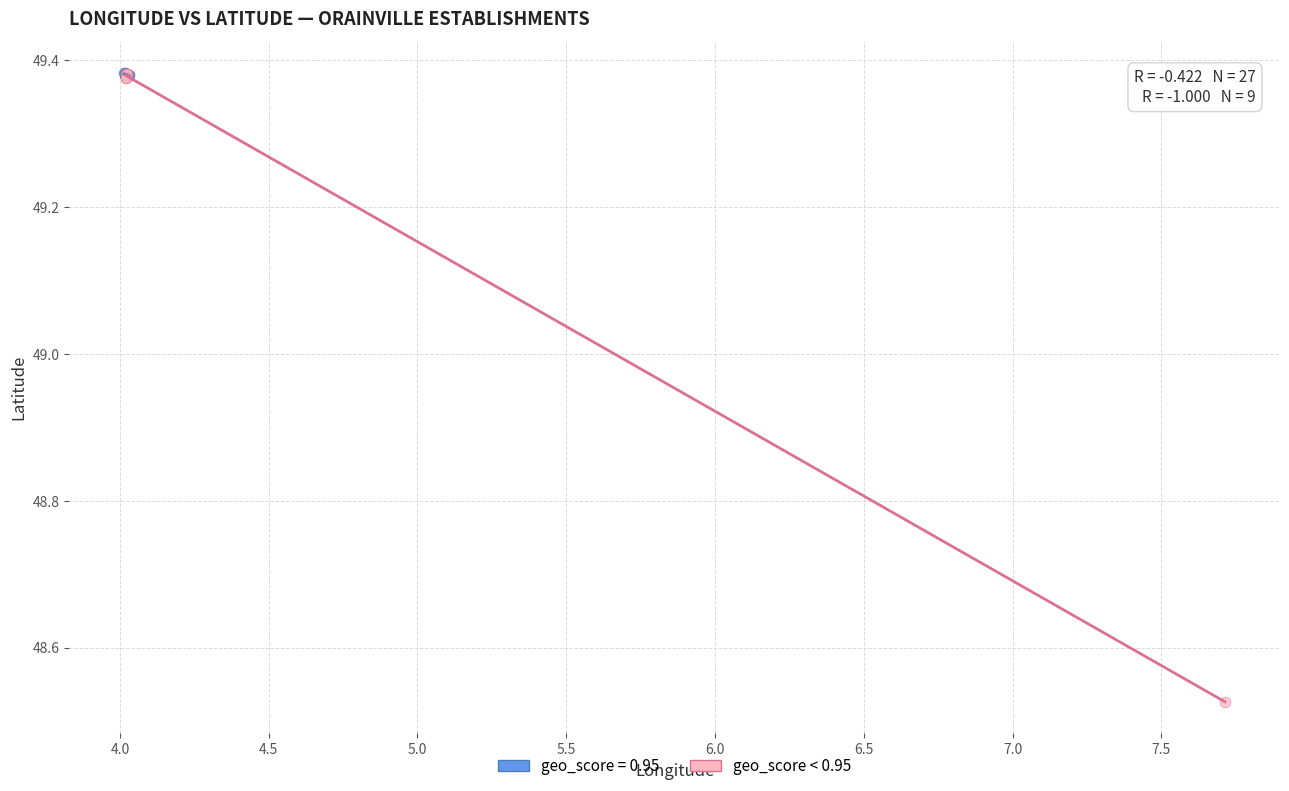

Which series reaches the minimum Y coordinate?

geo_score < 0.95